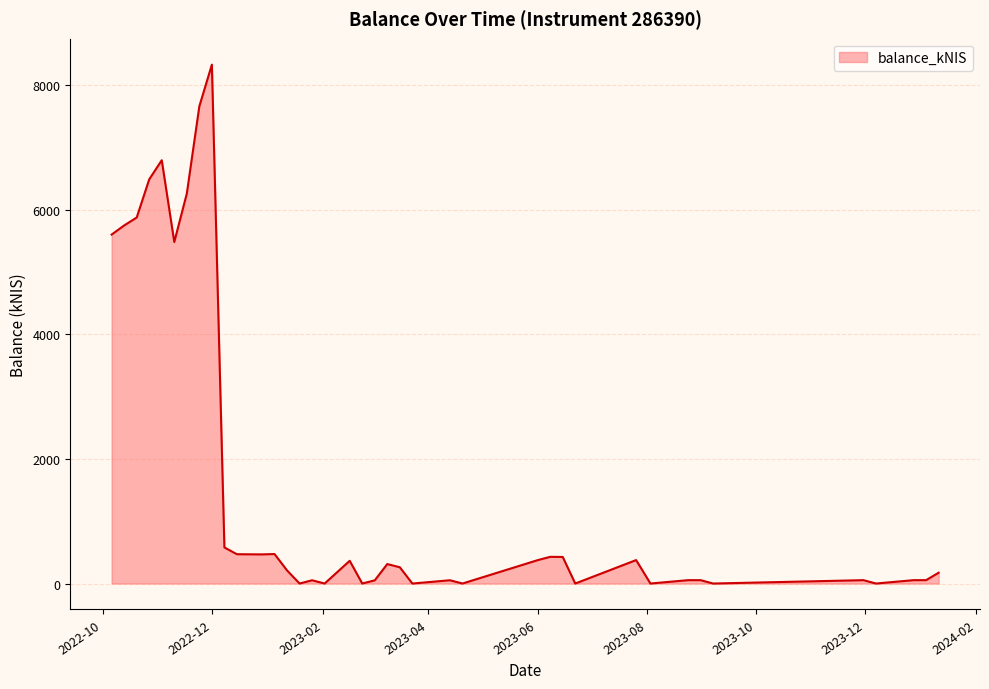

What is the maximum value shown in the chart?

8331.6